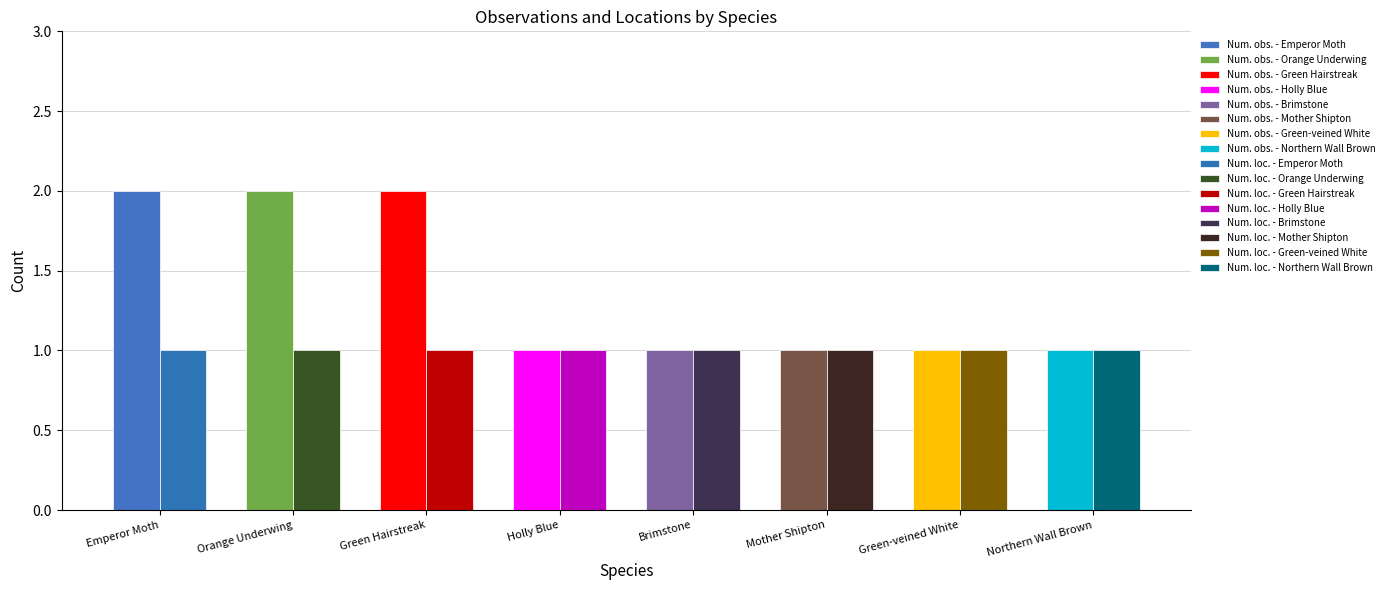

True or false: Num. loc. has a value of 1 at Green-veined White.

False